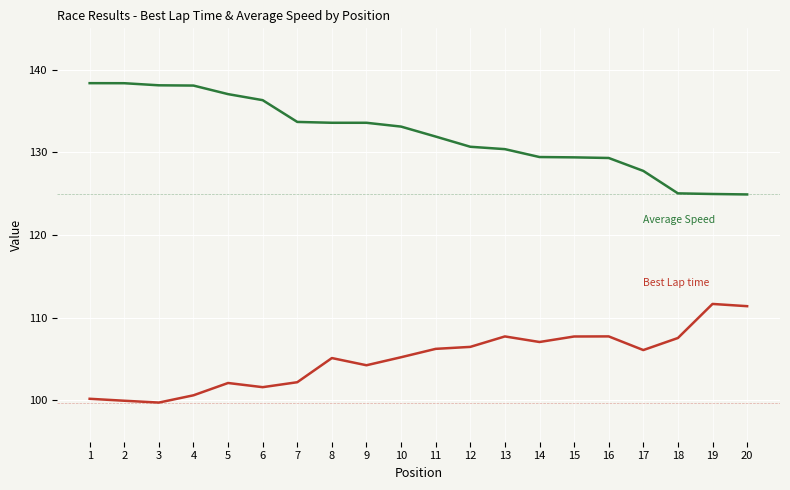

What is the difference between the highest and lowest values at 12?

24.2